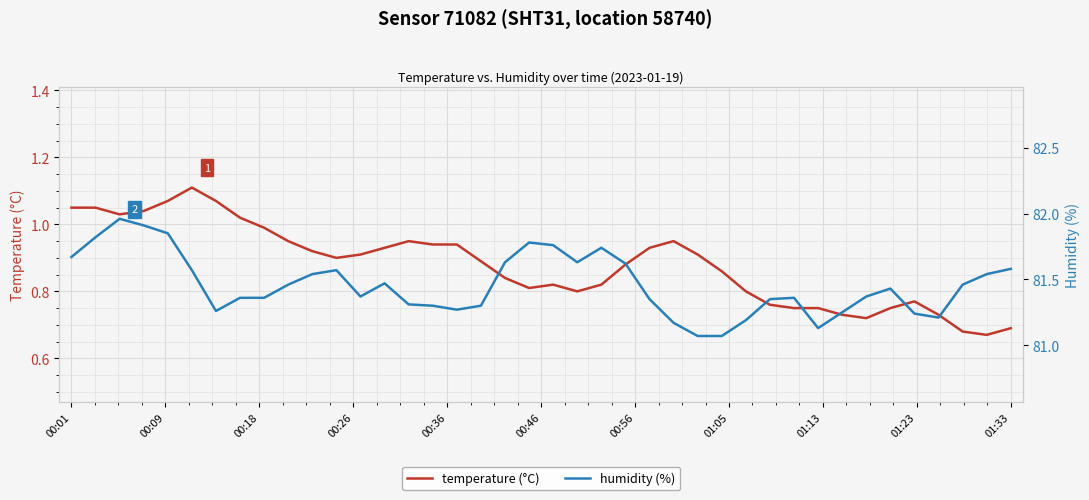

What are all the series names shown in the legend?

temperature (°C), humidity (%)